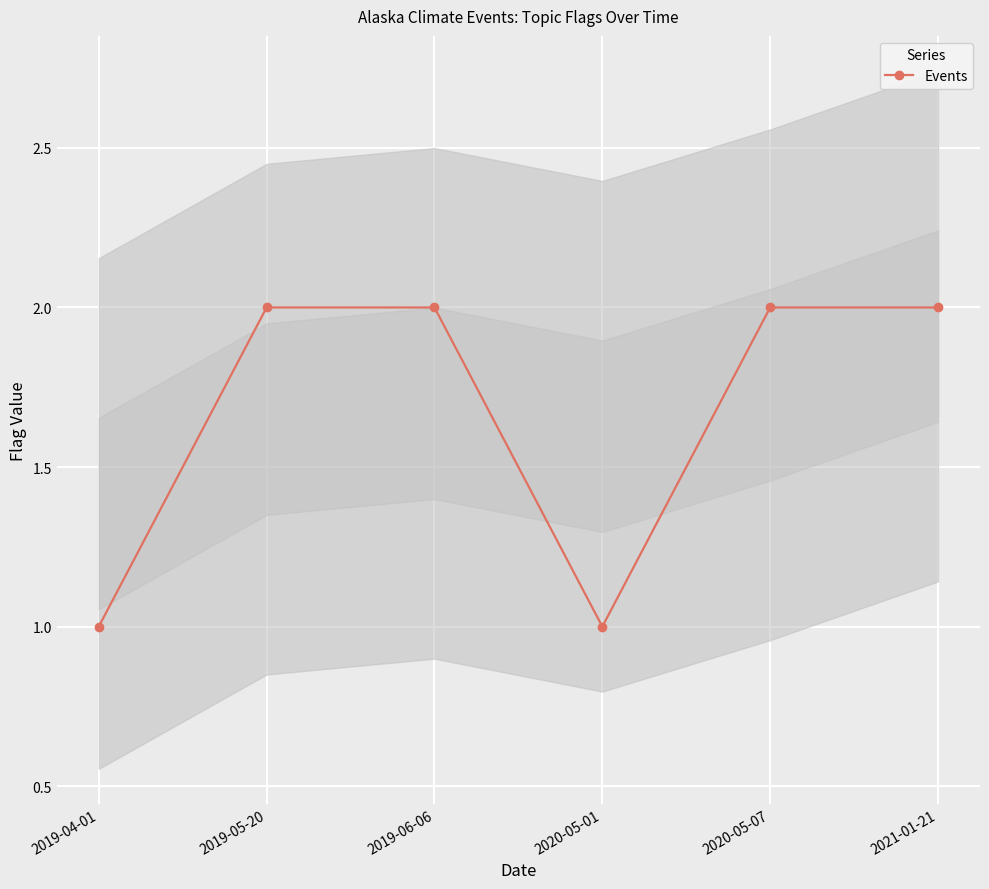

What is the average value?

2